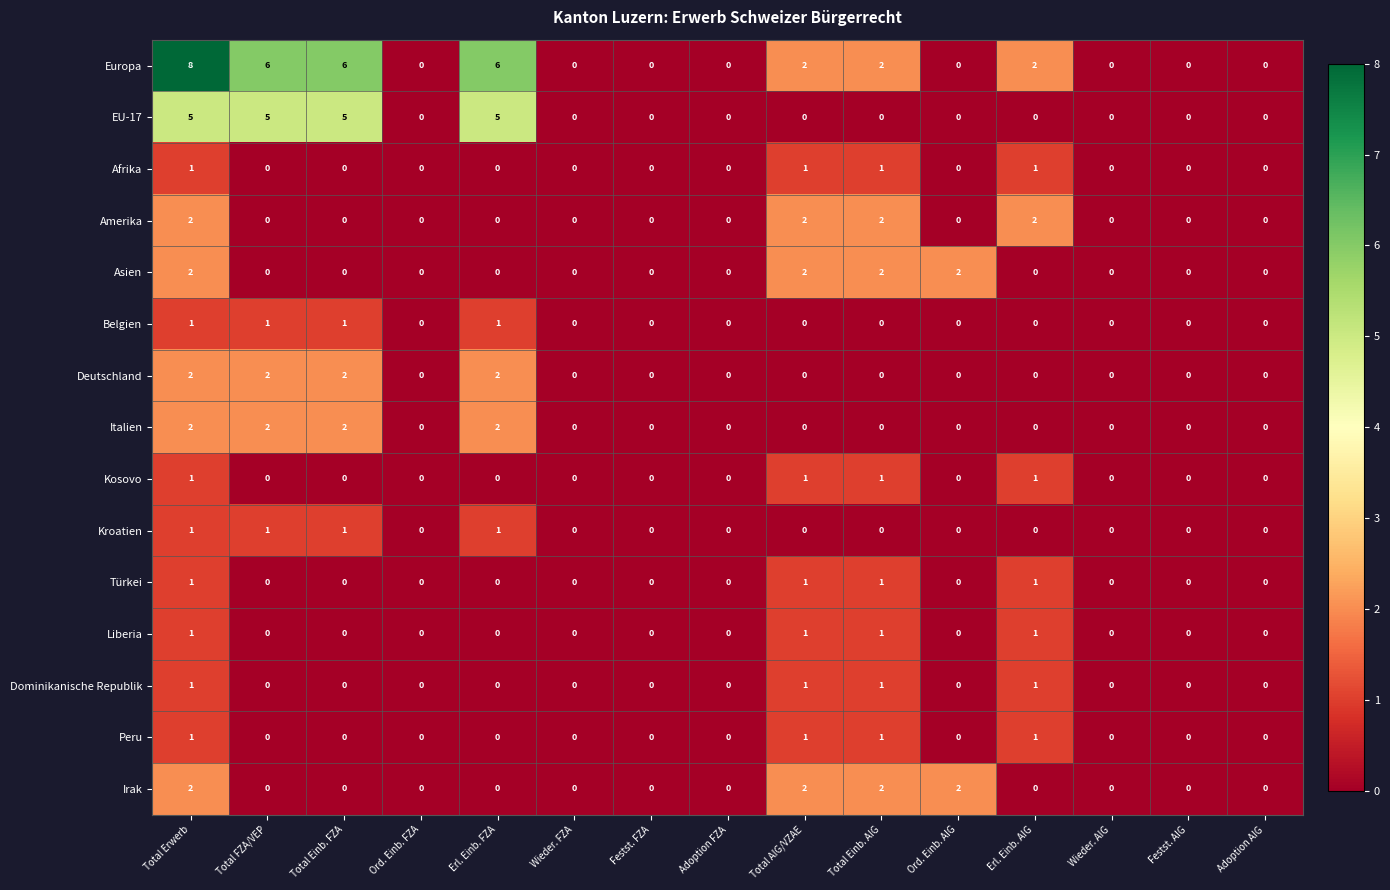

What is the greatest value displayed?

8